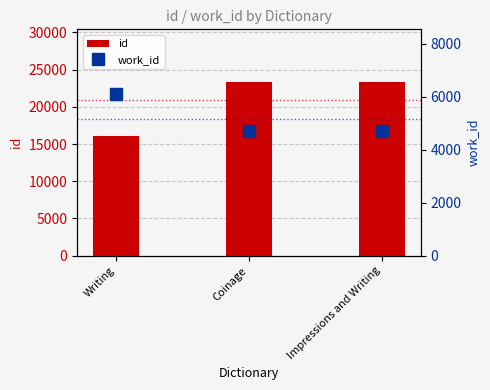

Rank the series by their maximum value, from highest to lowest.

id, work_id